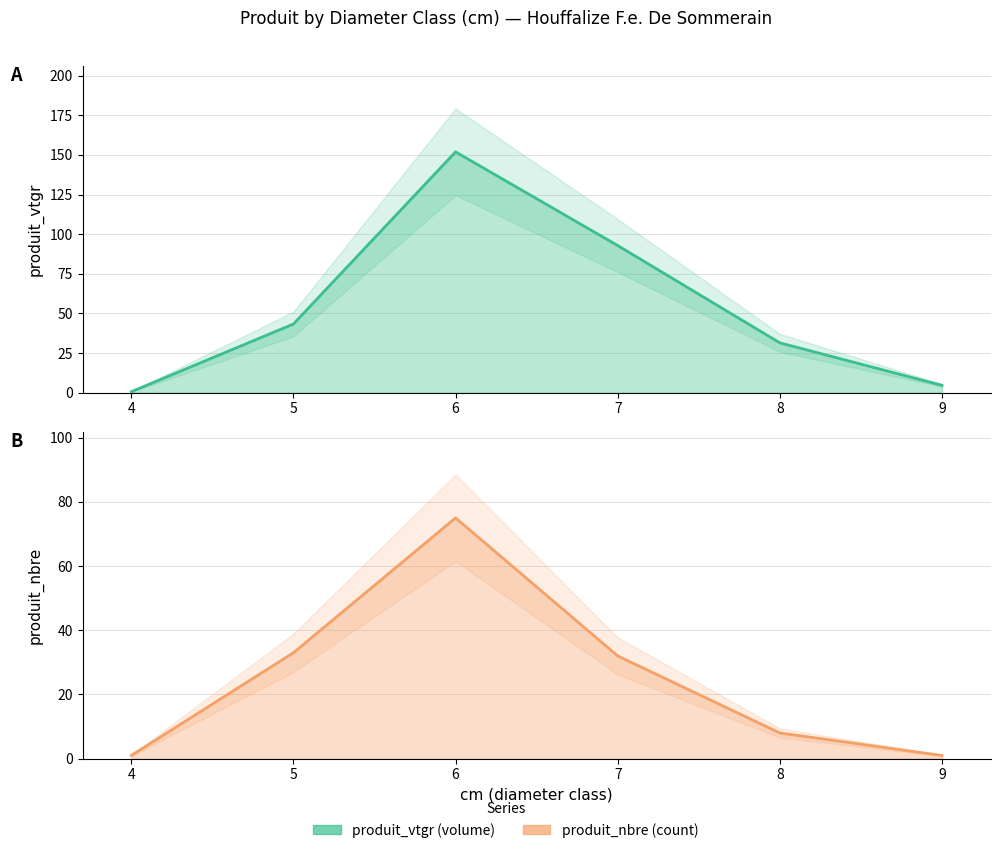

Which category has the highest value in the produit_vtgr series?

6